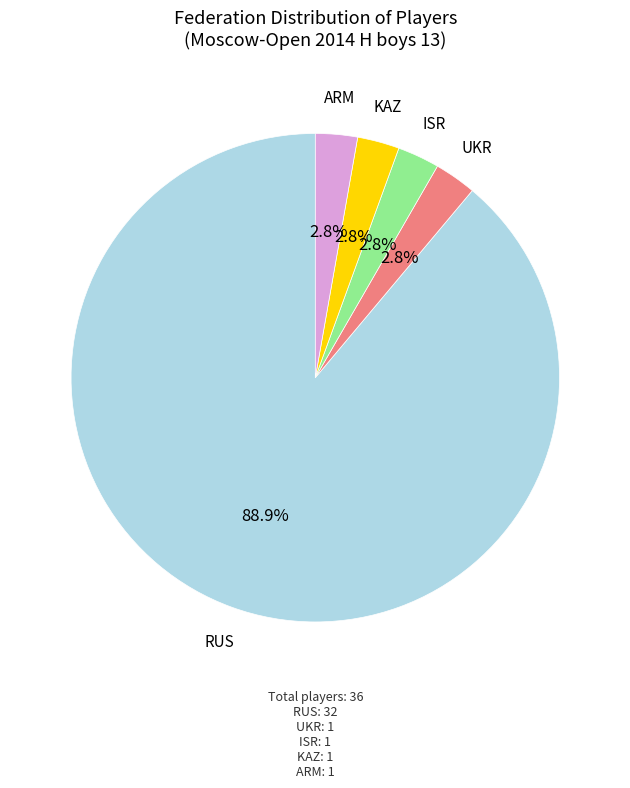

How many segments does this pie chart have?

5